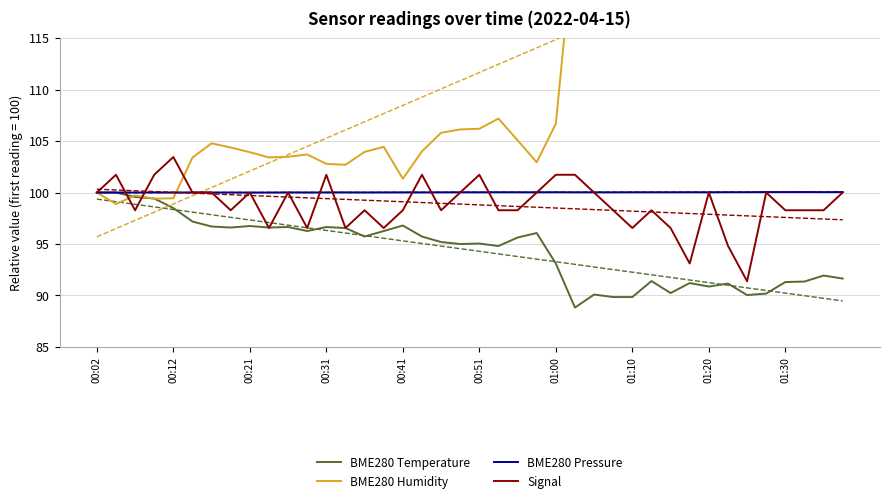

Rank the series by their maximum value, from lowest to highest.

BME280 Temperature, BME280 Pressure, Signal, BME280 Humidity